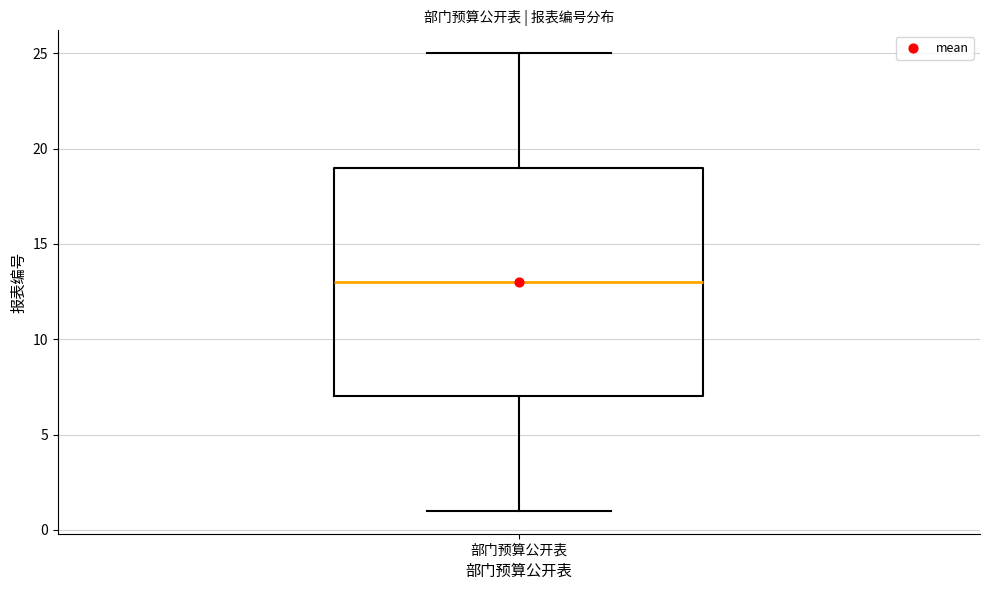

Where is the lower edge of the box for 部门预算公开表 on the y-axis? The values are not printed on the chart, so give them approximately, as read against the axis.

7